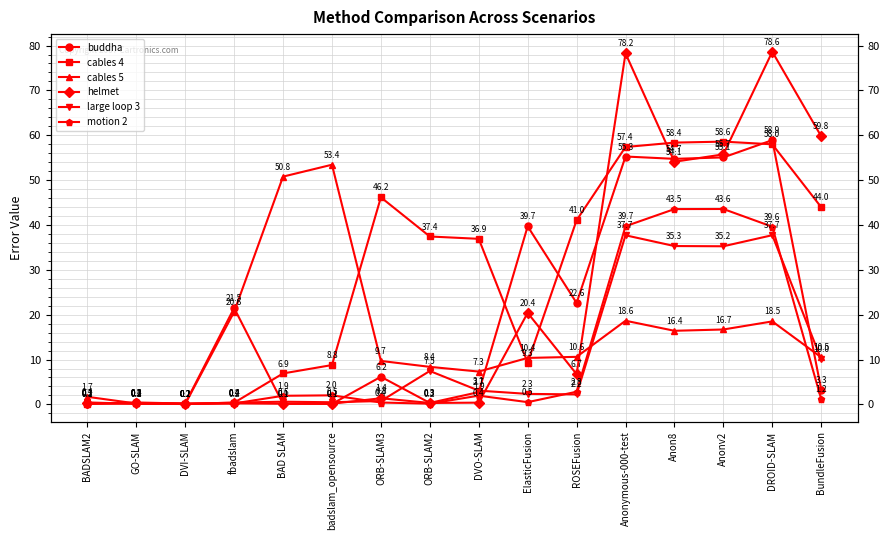

Read the large loop 3 value at DVI-SLAM.

0.1